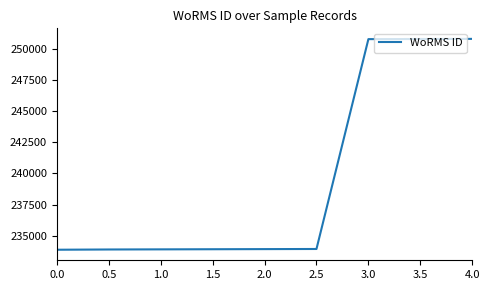

Approximately how many times larger is the value at 3.0 compared to 1.5?

1.1